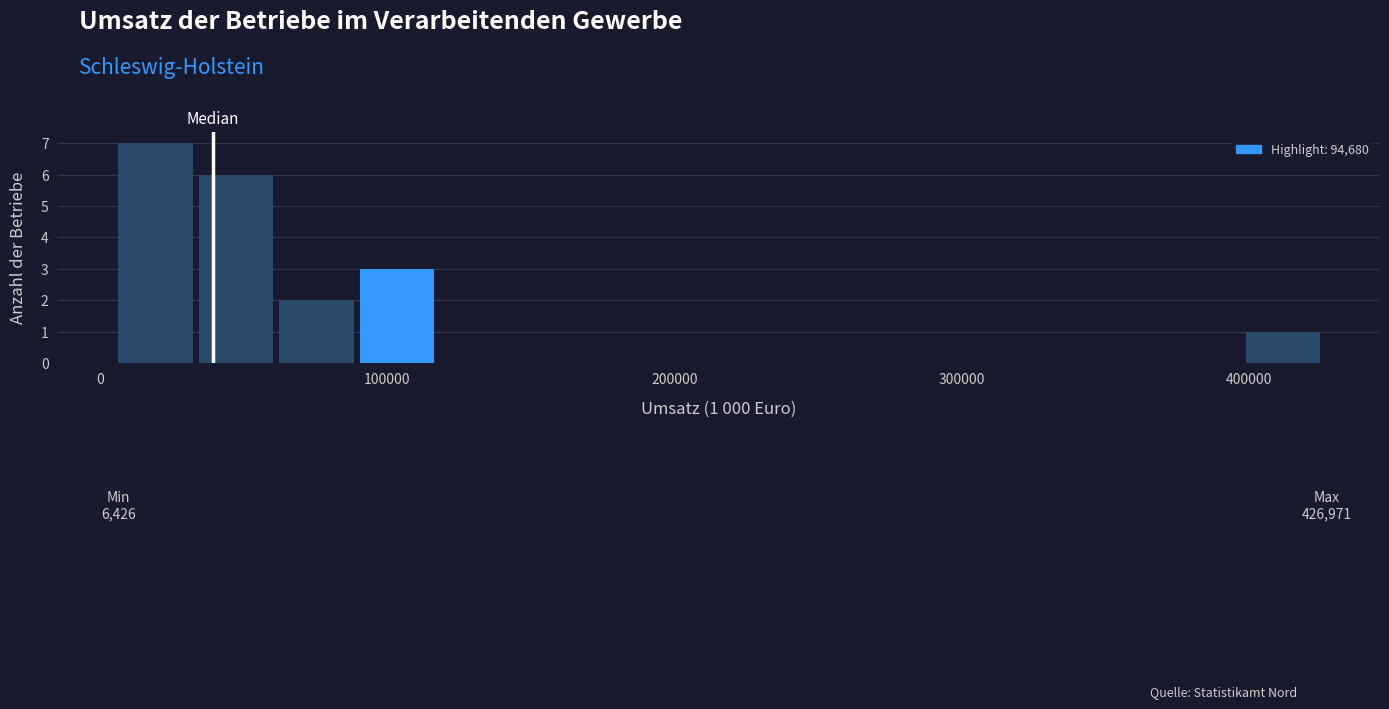

Read against the x-axis, roughly where is the centre of the tallest bar?

20000